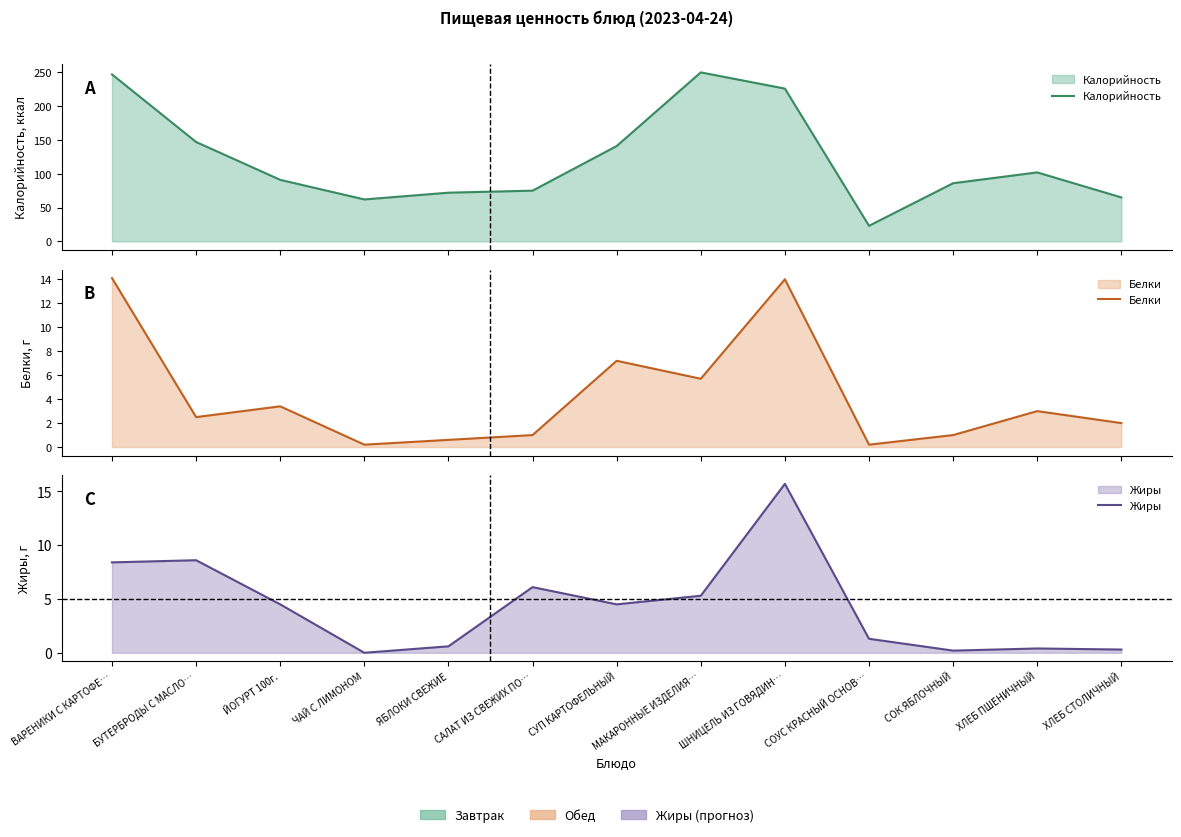

What is the sum of all Белки values?

54.9